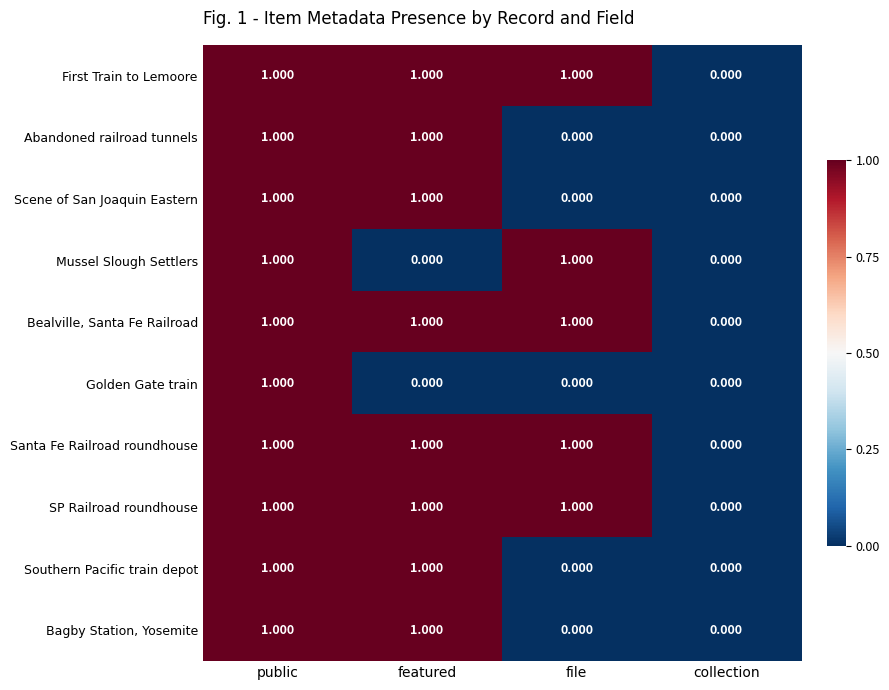

At which category is the sum across all series the highest?

public